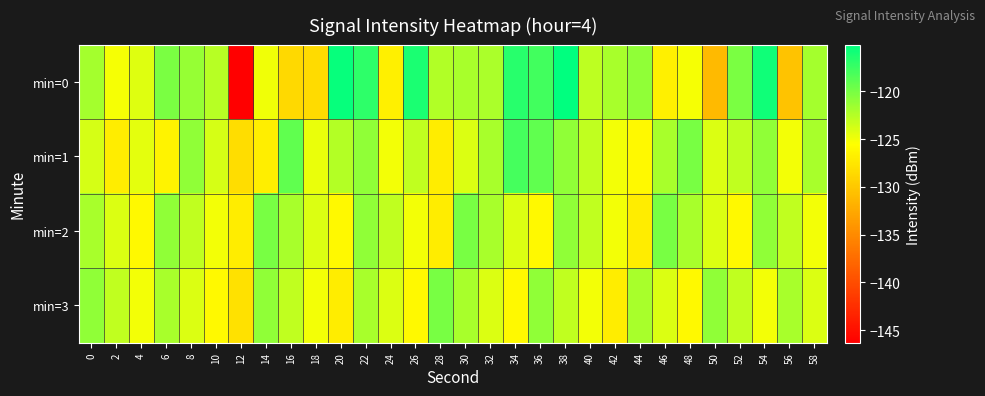

Between 58 and 26, which is larger?

26